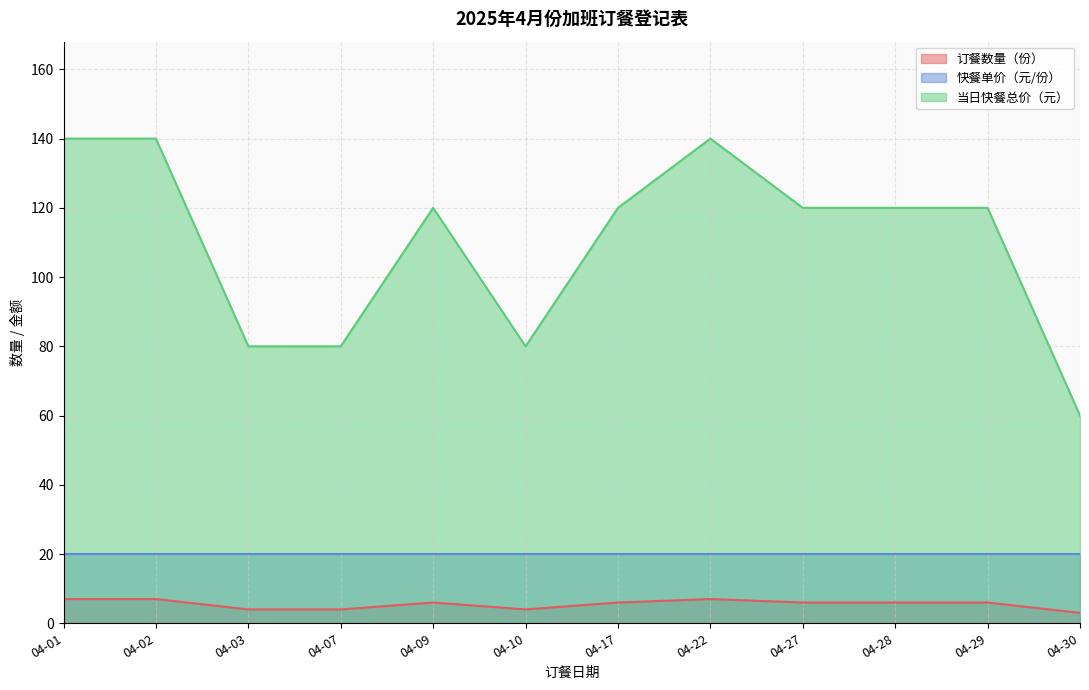

How many interior local valleys does the 订餐数量（份） series have?

1